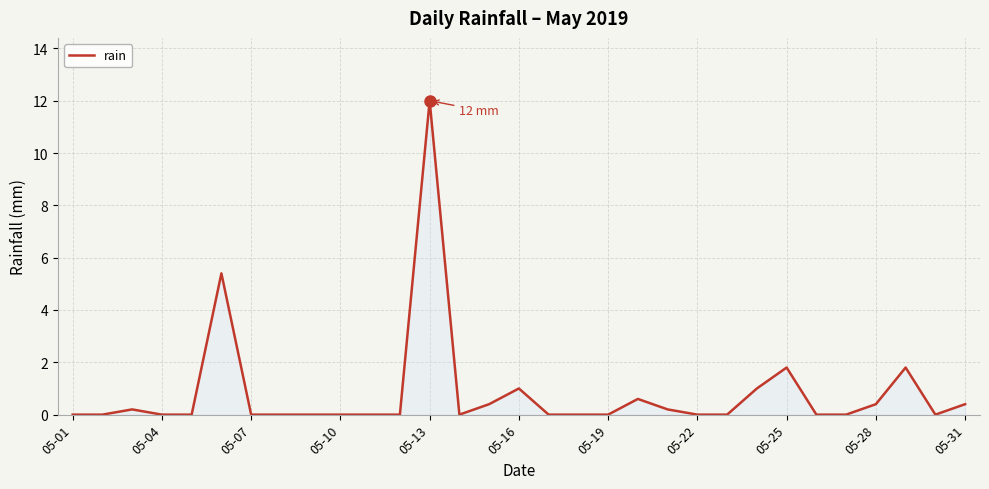

What is the maximum value shown in the chart?

12.0